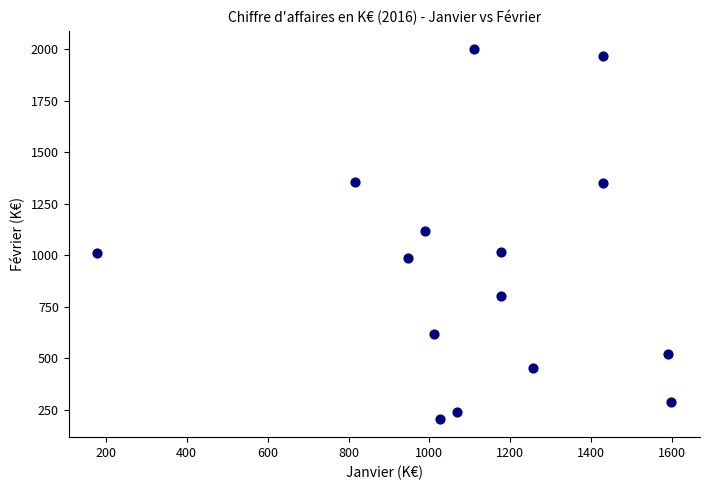

What is the range of X values (max minus min)?

1419